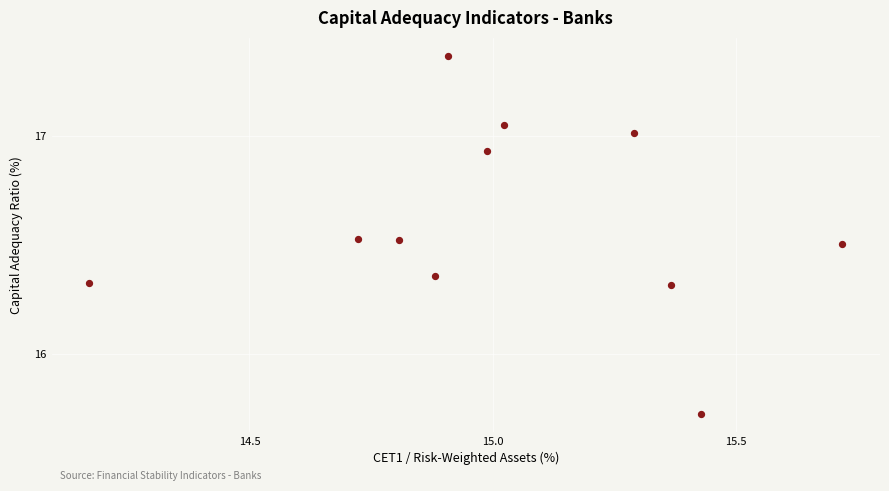

What is the range of X values (max minus min)?

1.5